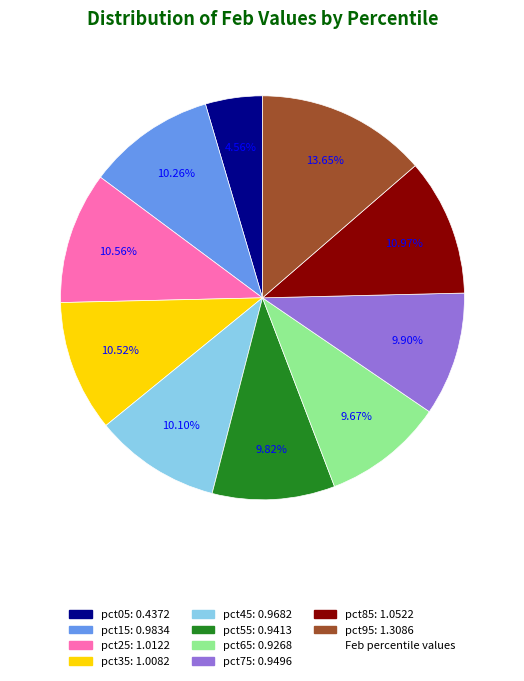

Is there a majority slice in this chart?

No